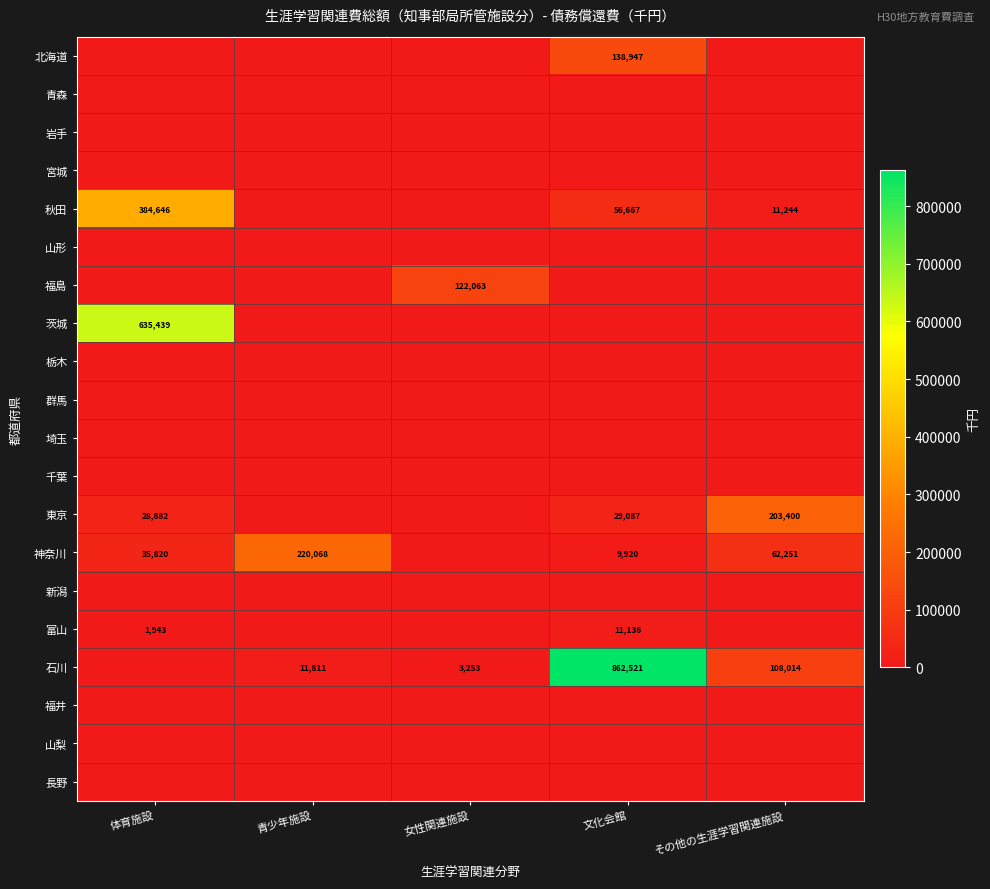

The 秋田 series shows 98036 at 文化会館. True or false?

False